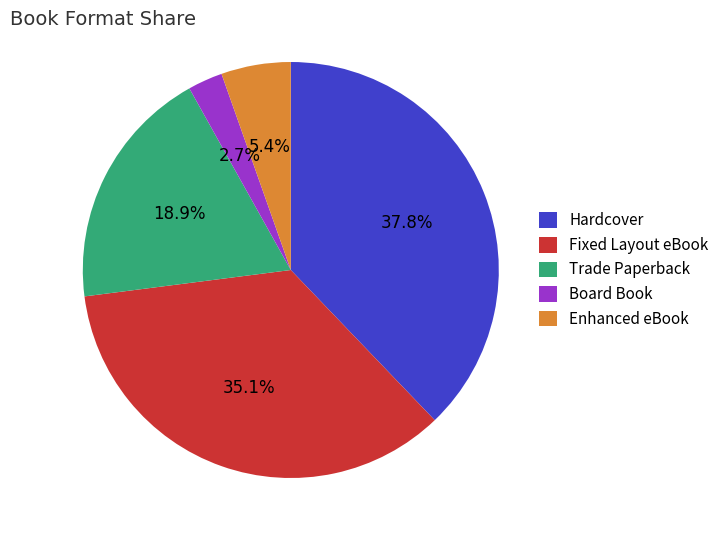

Count the number of slices in the pie.

5